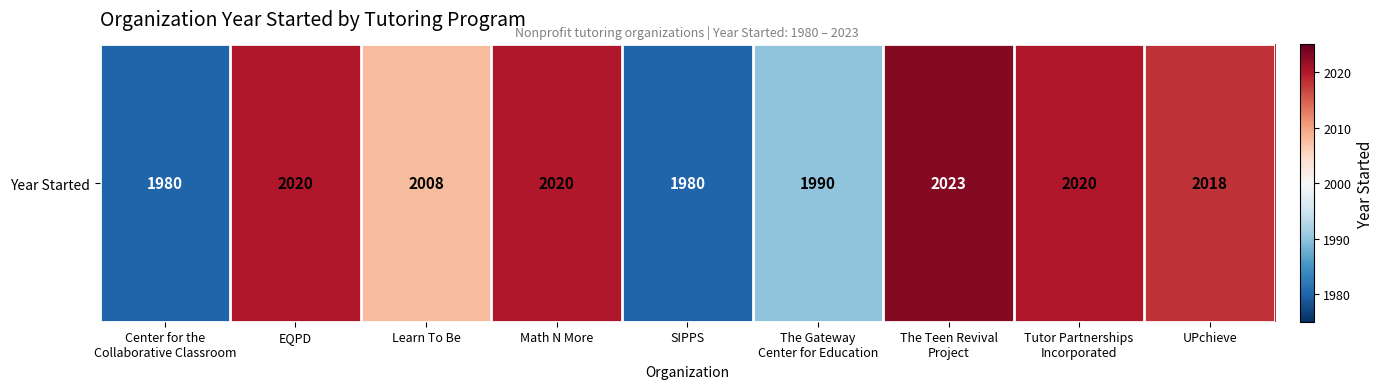

Read the value at Center for the
Collaborative Classroom, to the nearest 10.

1980